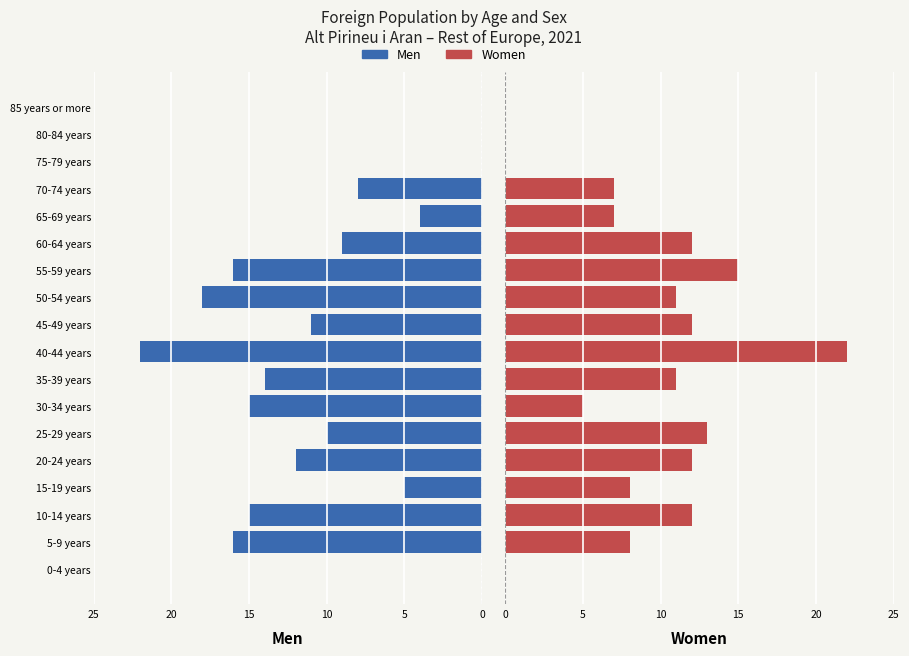

Is it true that Men equals 22 at 5-9 years?

False